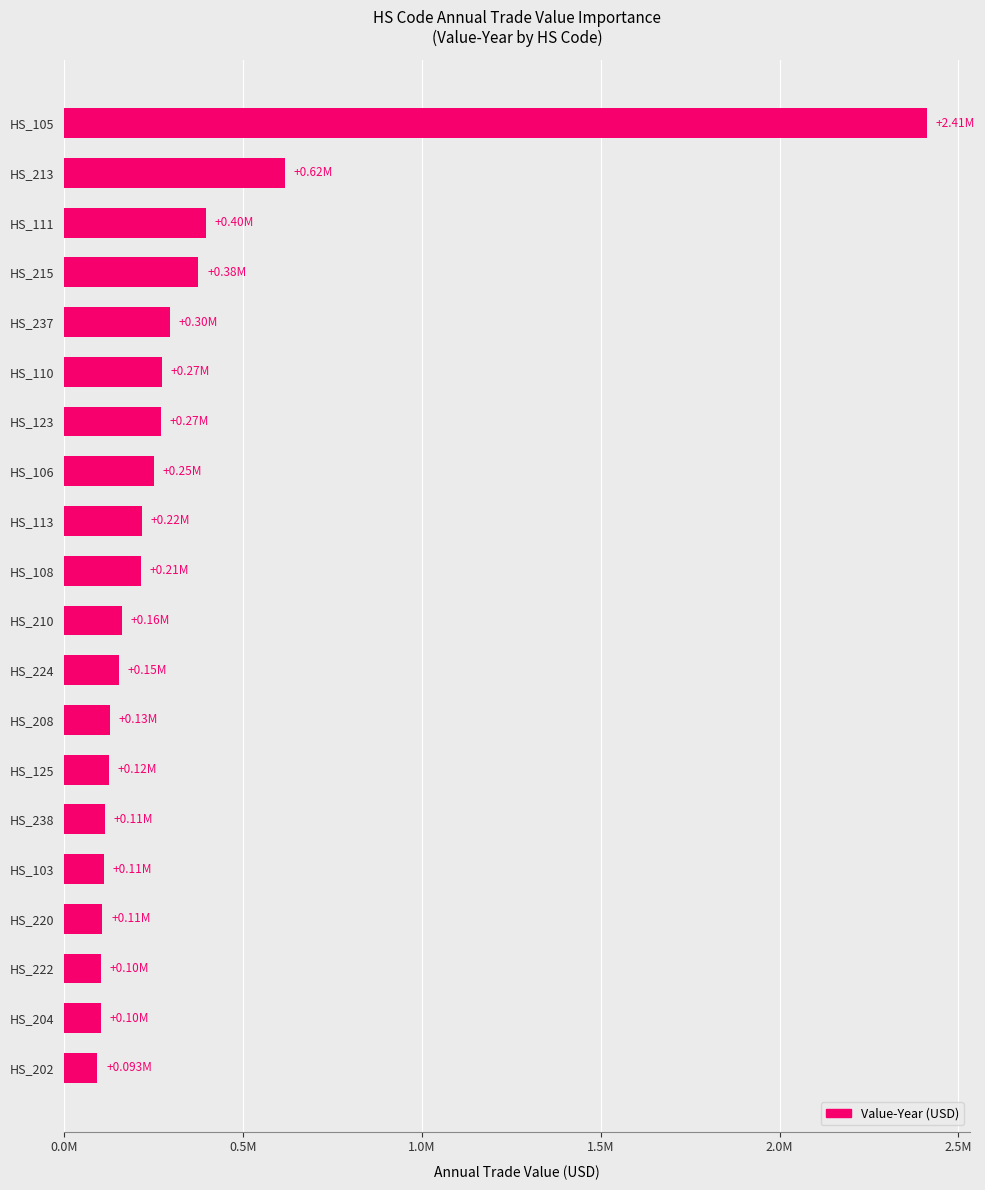

Are the bars horizontal?

Yes